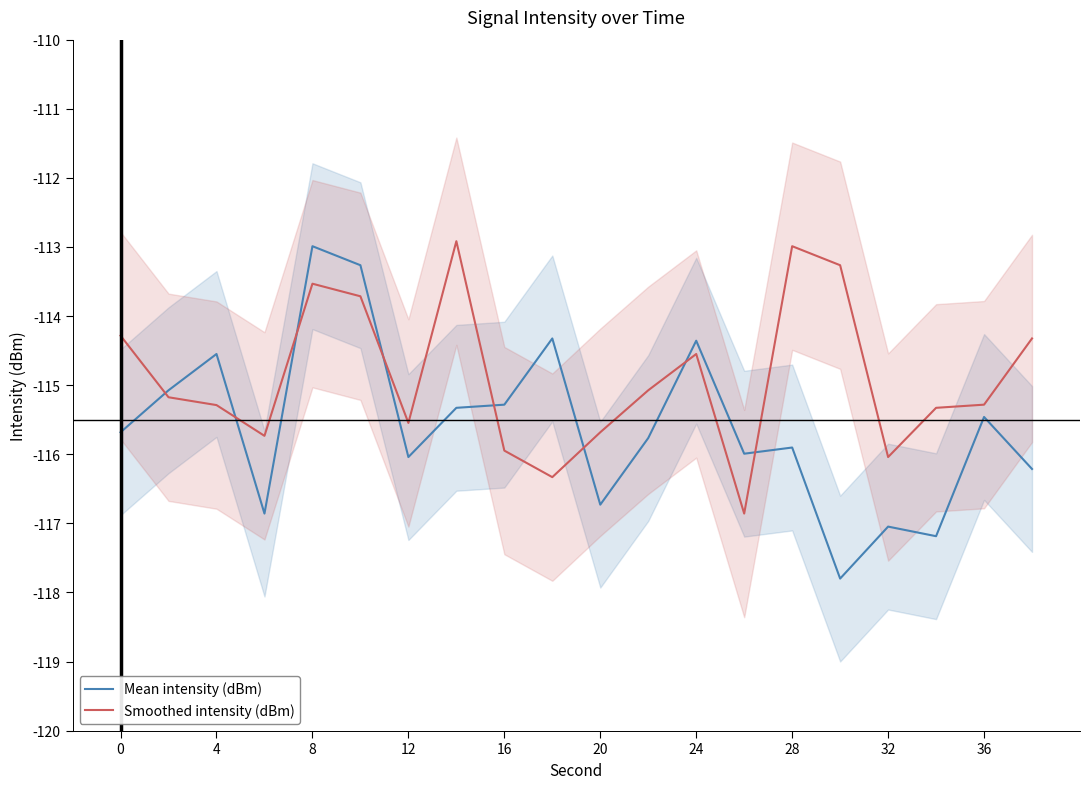

Reading left to right, list all the values displayed in this chart.

Mean intensity (dBm): -115.7	-115.1	-114.5	-116.9	-113.0	-113.3	-116.0	-115.3	-115.3	-114.3	-116.7	-115.8	-114.4	-116.0	-115.9	-117.8	-117.0	-117.2	-115.5	-116.2
Smoothed intensity (dBm): -114.3	-115.2	-115.3	-115.7	-113.5	-113.7	-115.5	-112.9	-115.9	-116.3	-115.7	-115.1	-114.5	-116.9	-113.0	-113.3	-116.0	-115.3	-115.3	-114.3